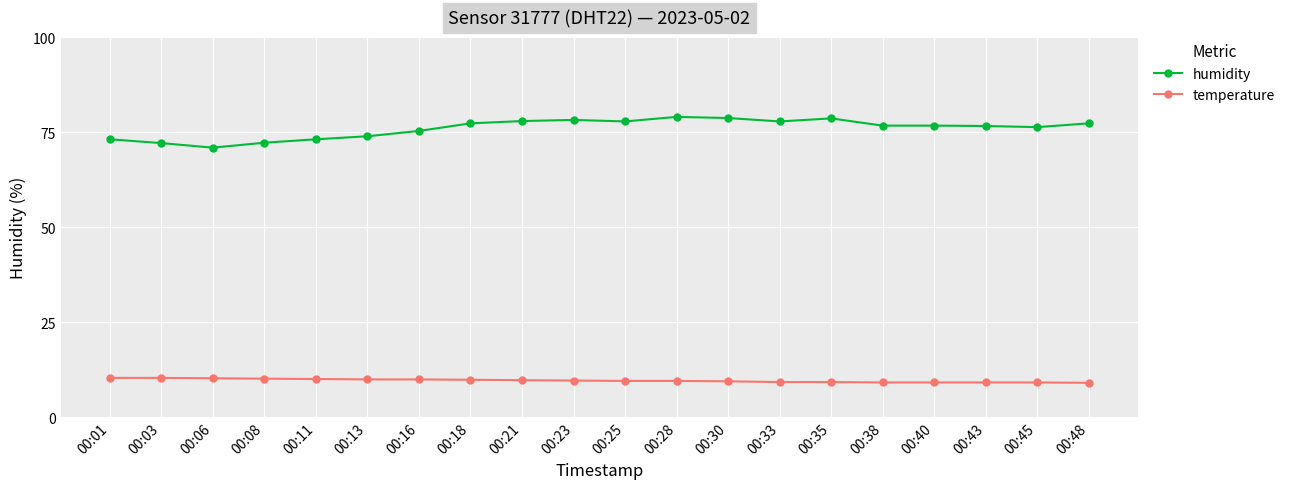

Does the chart display data point markers on the line(s)?

Yes